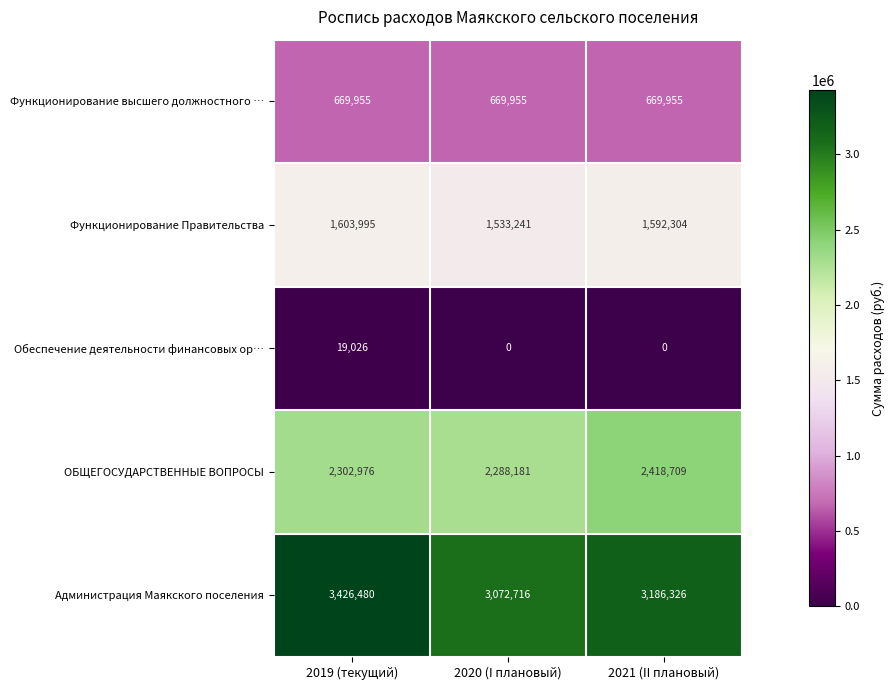

At 2020 (I плановый), list the series in order from smallest to largest.

Обеспечение деятельности финансовых ор…, Функционирование высшего должностного …, Функционирование Правительства, ОБЩЕГОСУДАРСТВЕННЫЕ ВОПРОСЫ, Администрация Маякского поселения